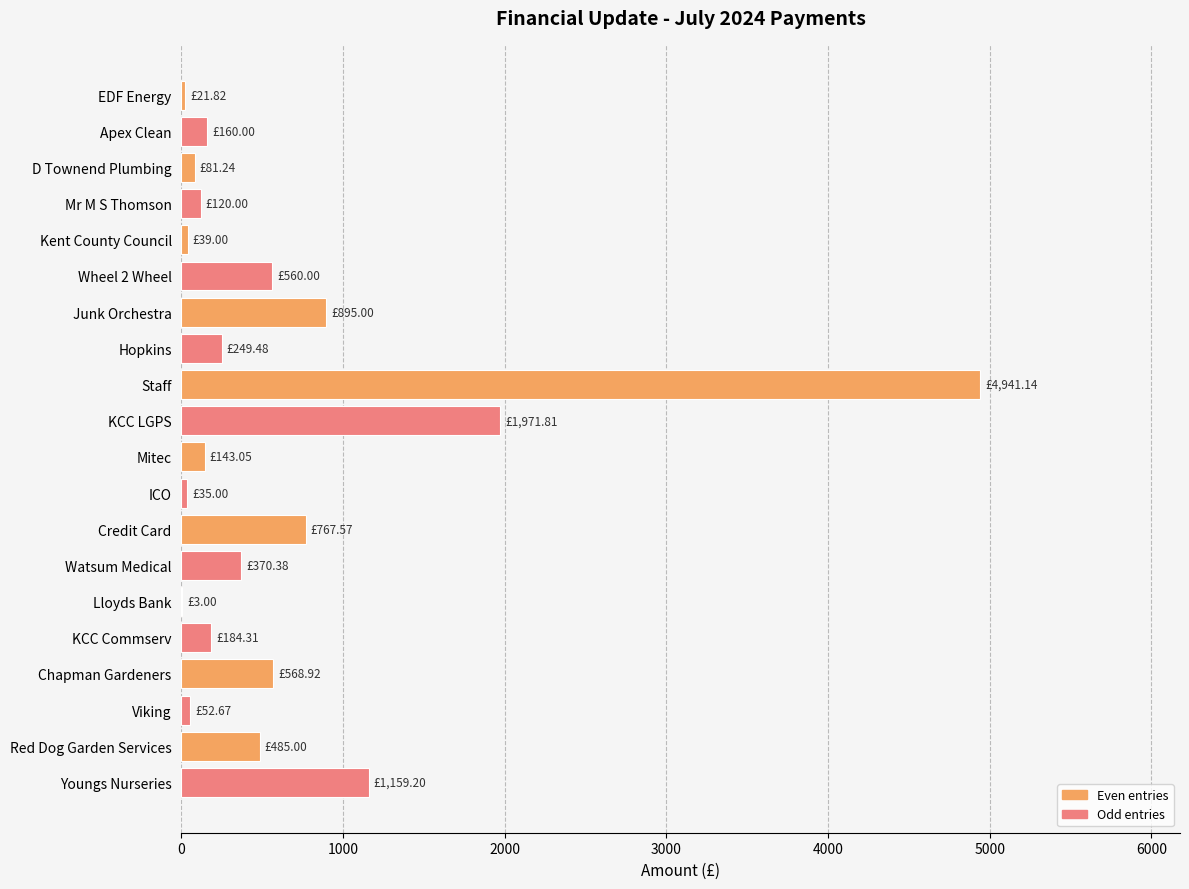

What is the sum of all values?

12808.6